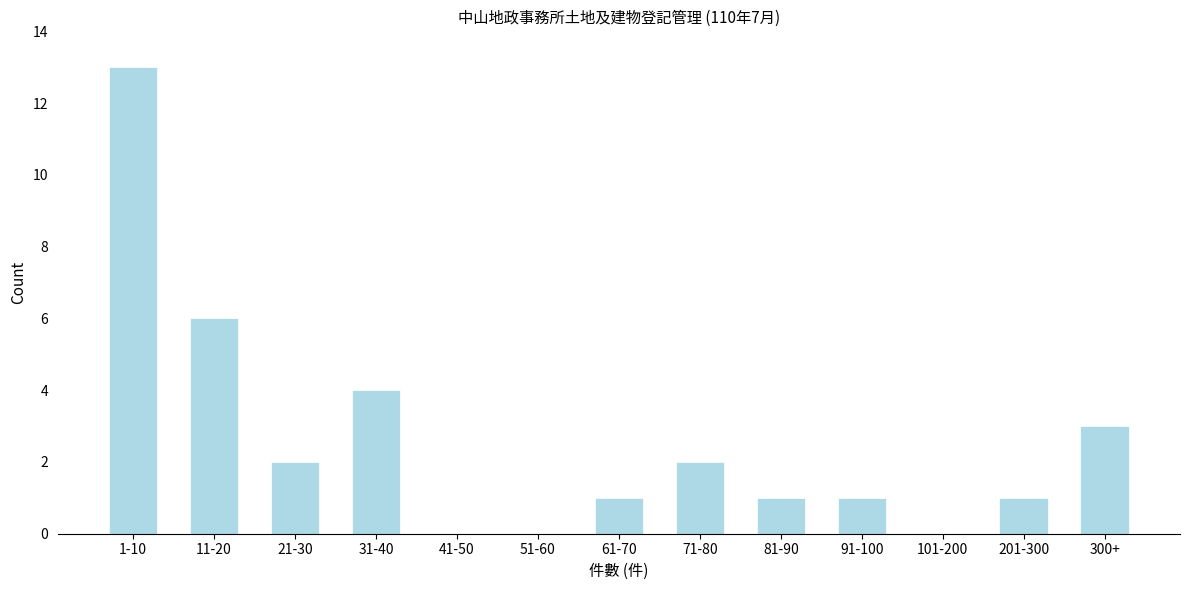

Reading left to right, extract all data points from this chart.

1-10=13	11-20=6	21-30=2	31-40=4	41-50=0	51-60=0	61-70=1	71-80=2	81-90=1	91-100=1	101-200=0	201-300=1	300+=3